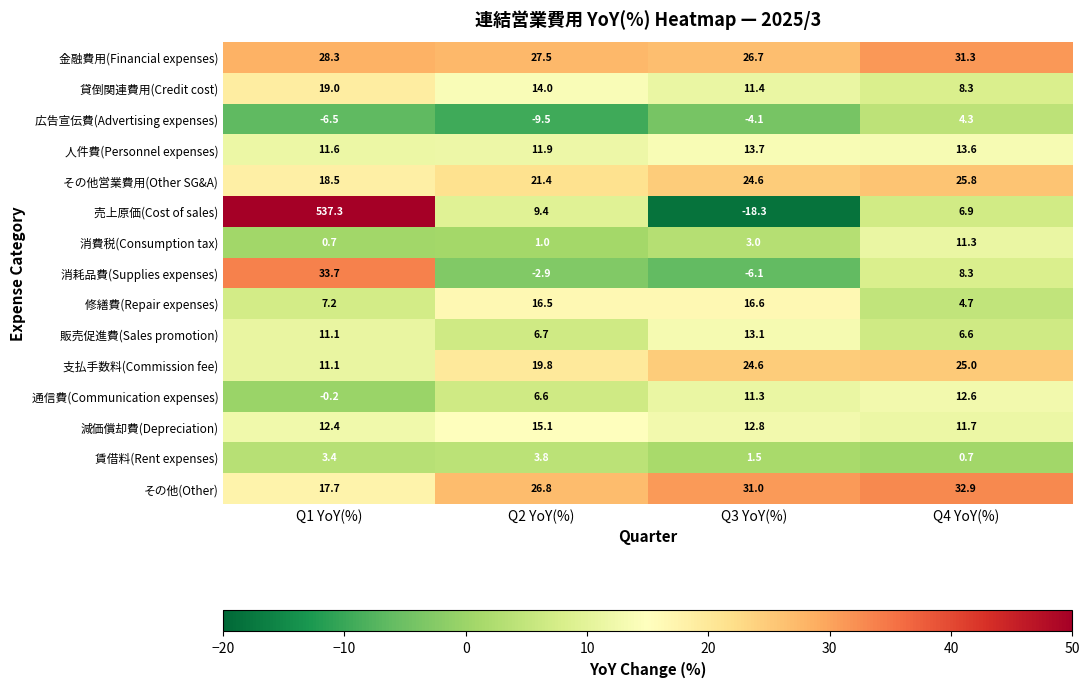

Which series has the largest range (max minus min)?

売上原価(Cost of sales)